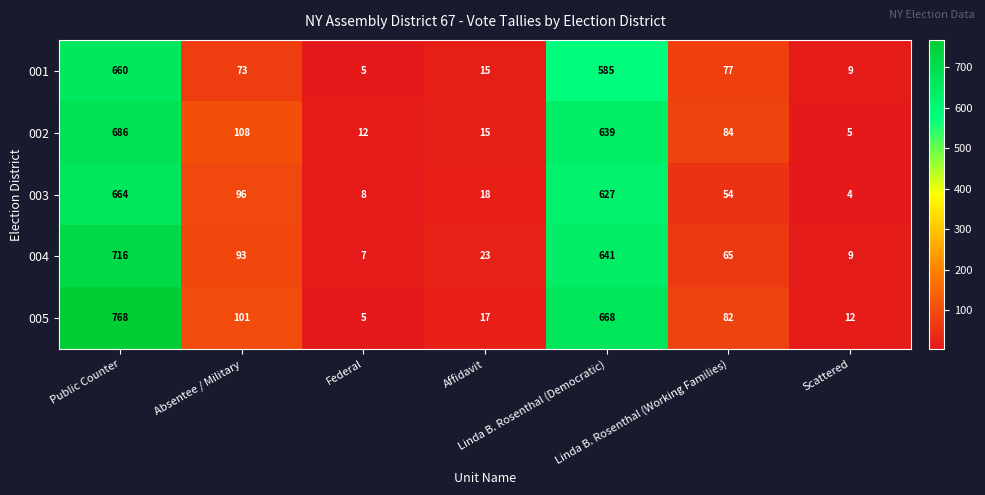

Count the number of data series in this chart.

5